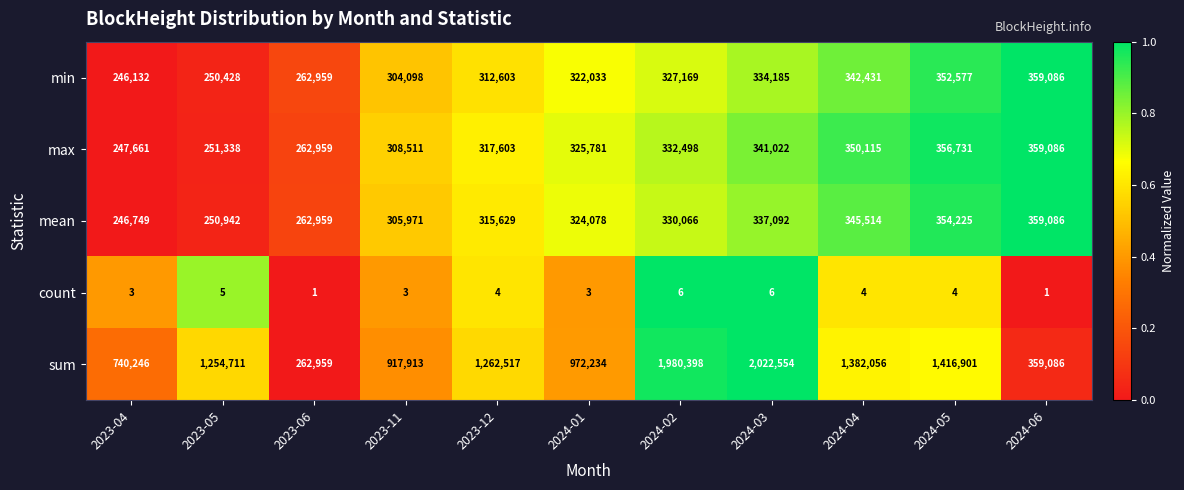

Which series has the largest range (max minus min)?

sum